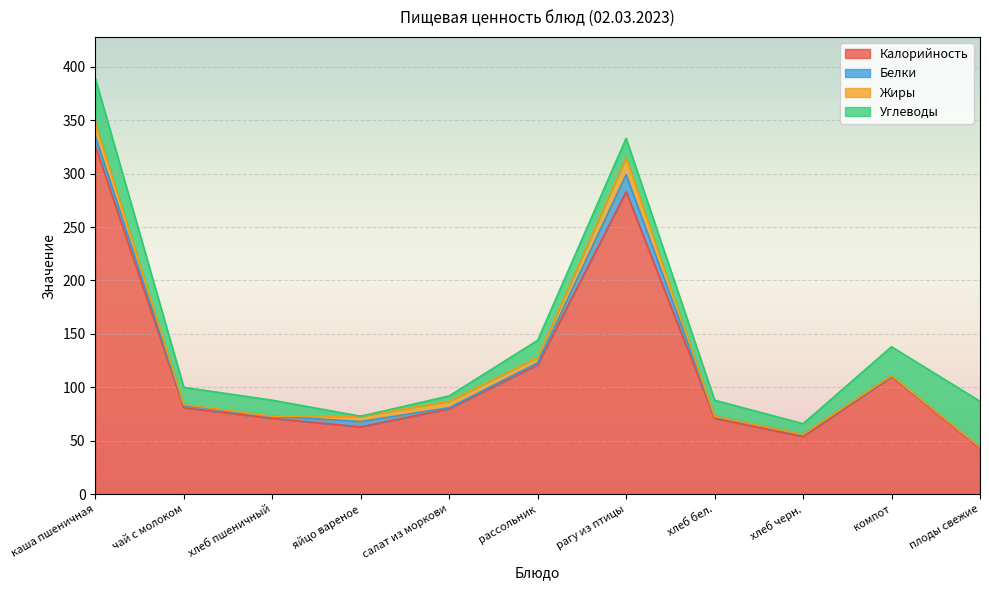

What are all the series names shown in the legend?

Калорийность, Белки, Жиры, Углеводы